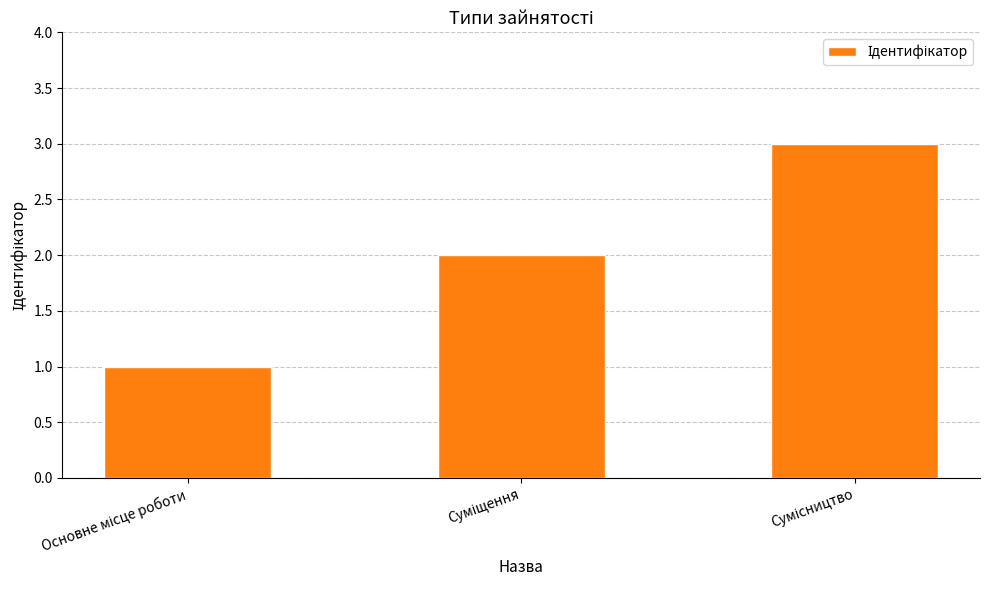

What is the sum of all values?

6